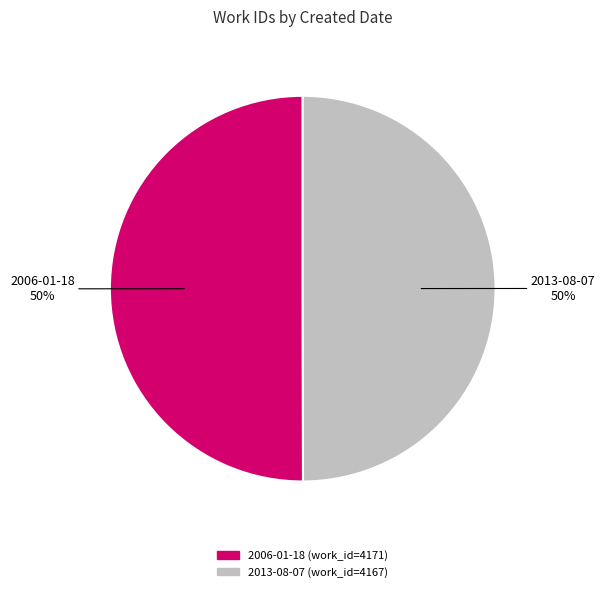

Approximately how many times larger is the value at 2013-08-07 compared to 2006-01-18?

1.0